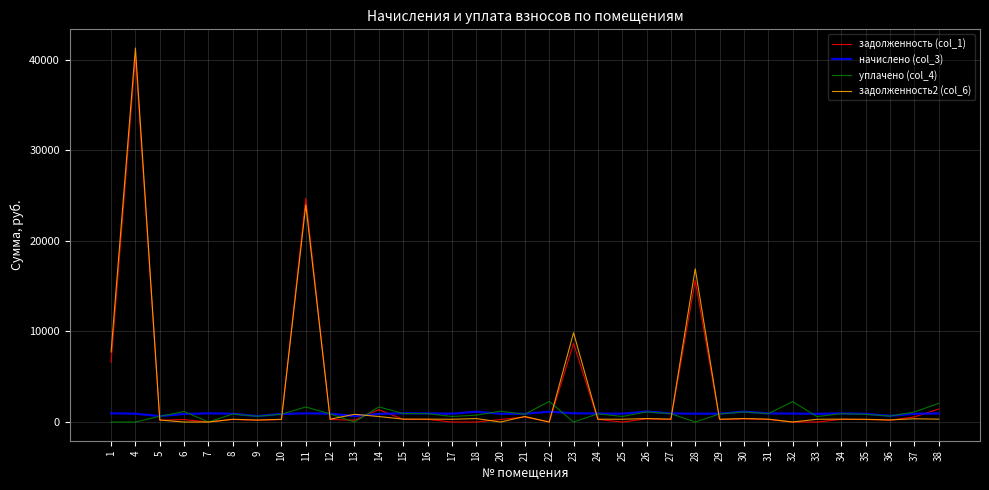

What is the approximate value of начислено (col_3) at 11?

957.9